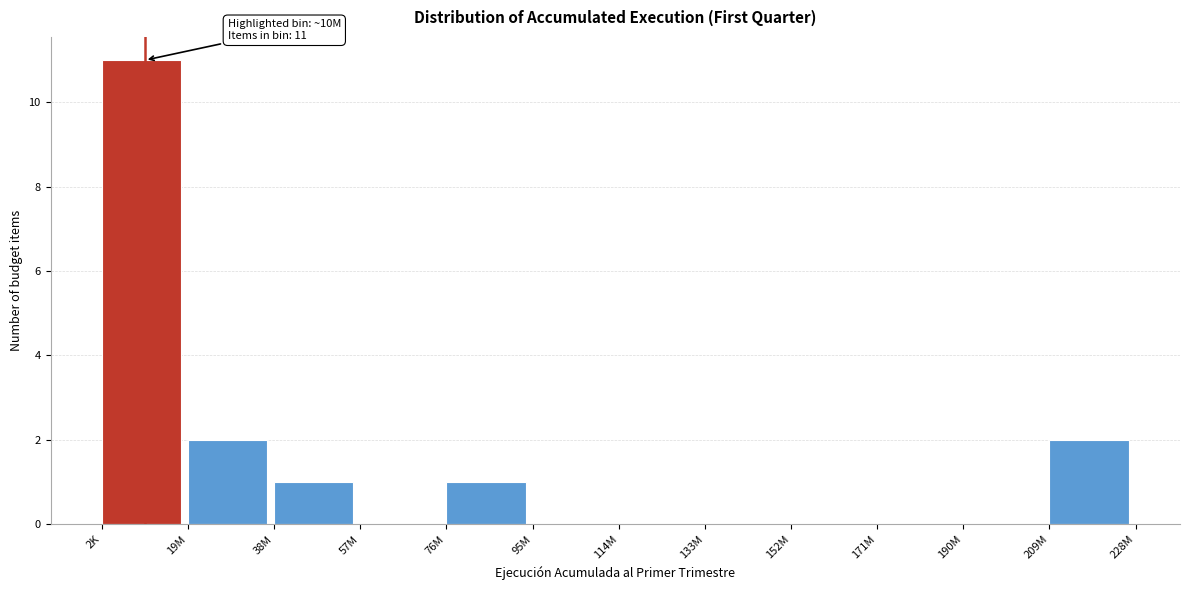

Reading right to left, list all the values displayed in this chart.

209M=2	190M=0	171M=0	152M=0	133M=0	114M=0	95M=0	76M=1	57M=0	38M=1	19M=2	2K=11